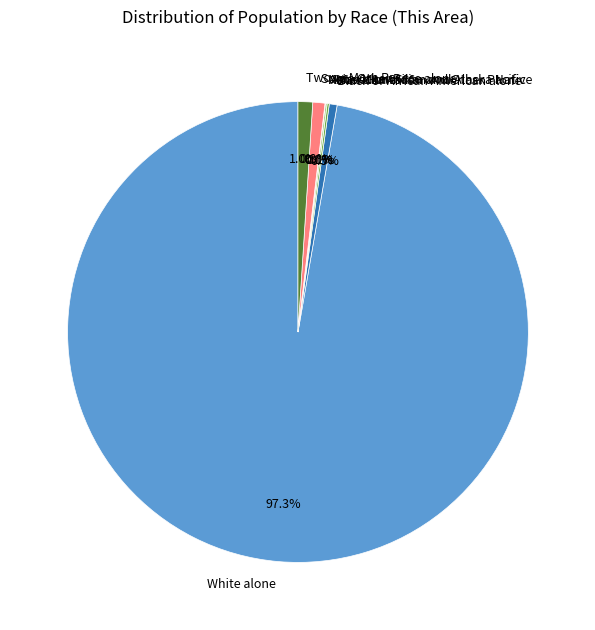

Does White alone represent more than half of the total?

Yes